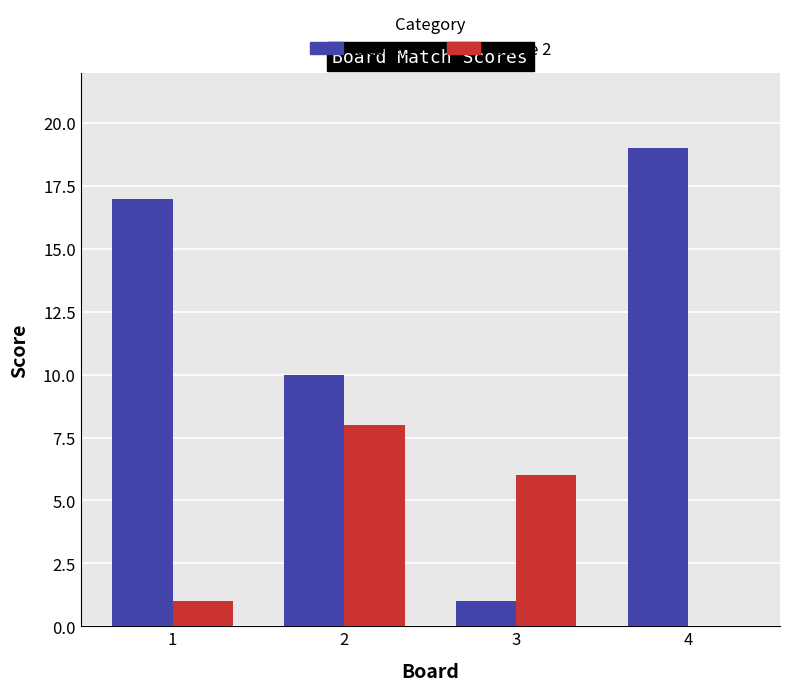

Reading right to left, extract all data points from this chart.

Score 1: 19	1	10	17
Score 2: 0	6	8	1